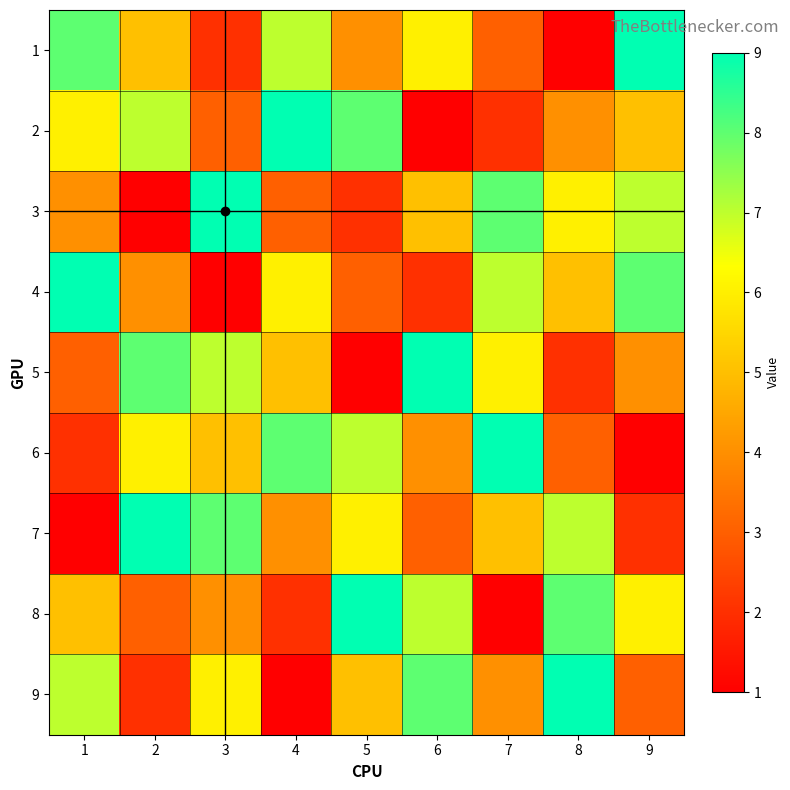

At which category is the sum across all series the highest?

1